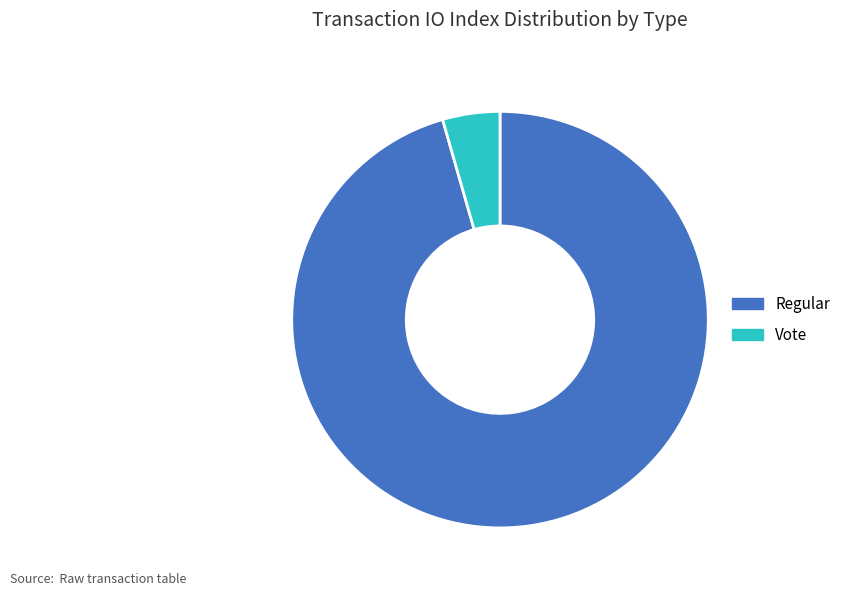

How many segments does this pie chart have?

2